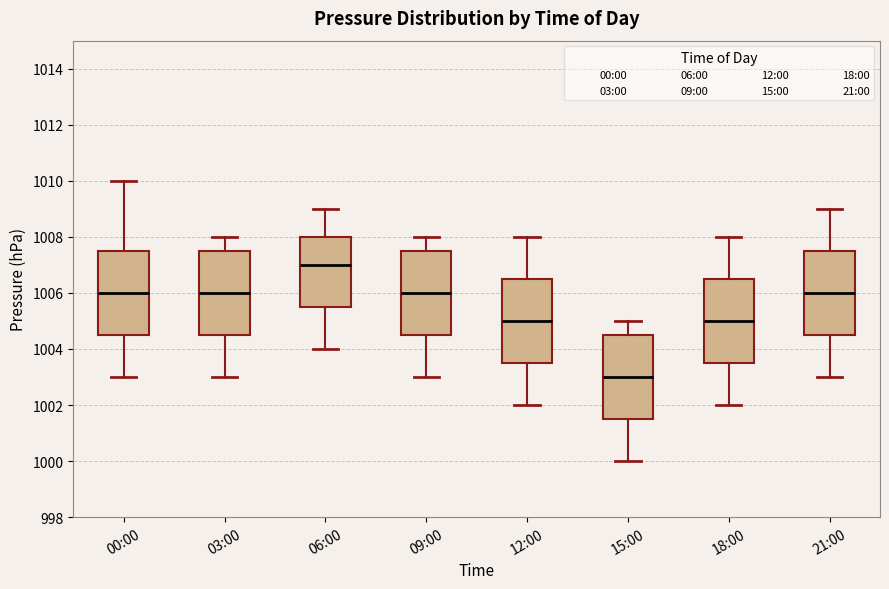

Where does the upper whisker of the box for 12:00 end on the y-axis? The values are not printed on the chart, so give them approximately, as read against the axis.

1008.0